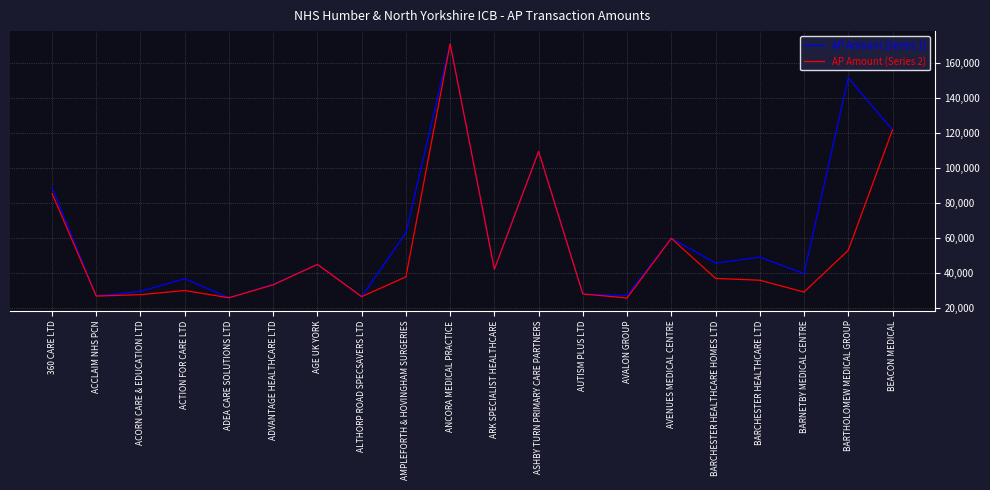

Does the chart display data point markers on the line(s)?

No